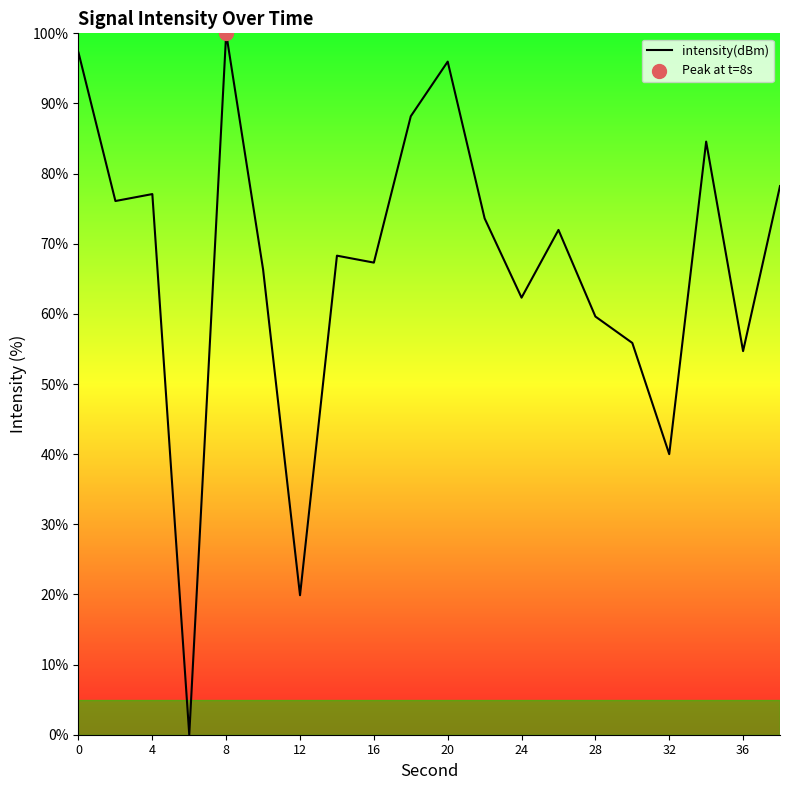

What is the maximum value shown in the chart?

100.0